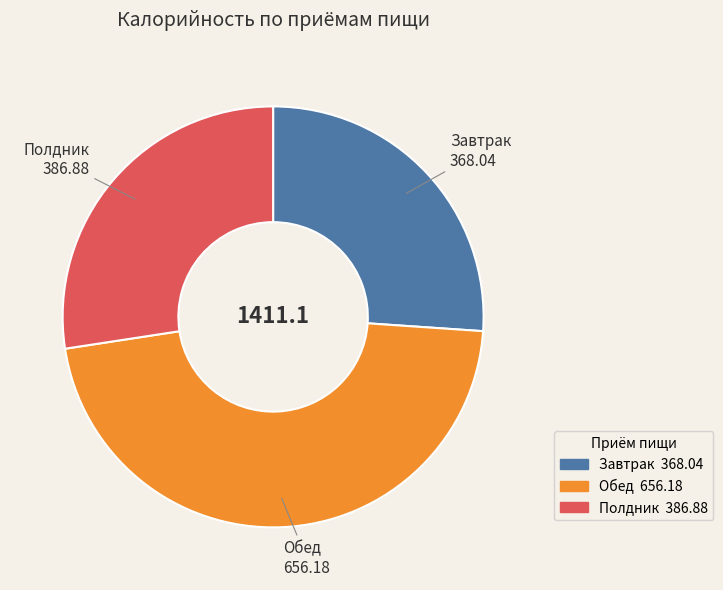

True or false: Обед accounts for 54% of the total.

False